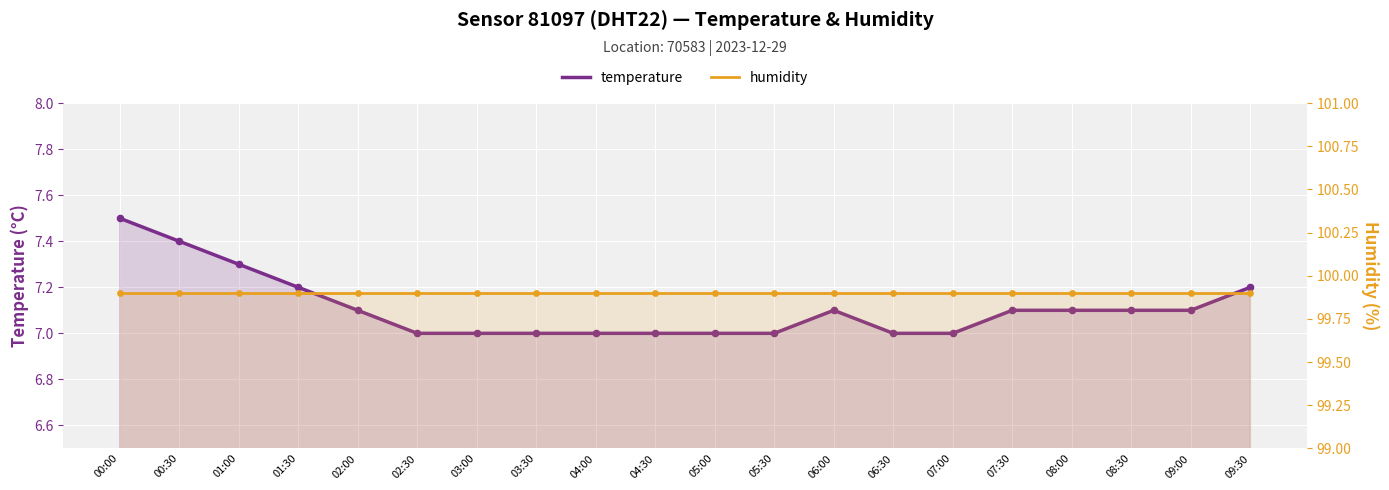

Is the value of temperature at 02:30 greater than the value of humidity at 08:30?

No